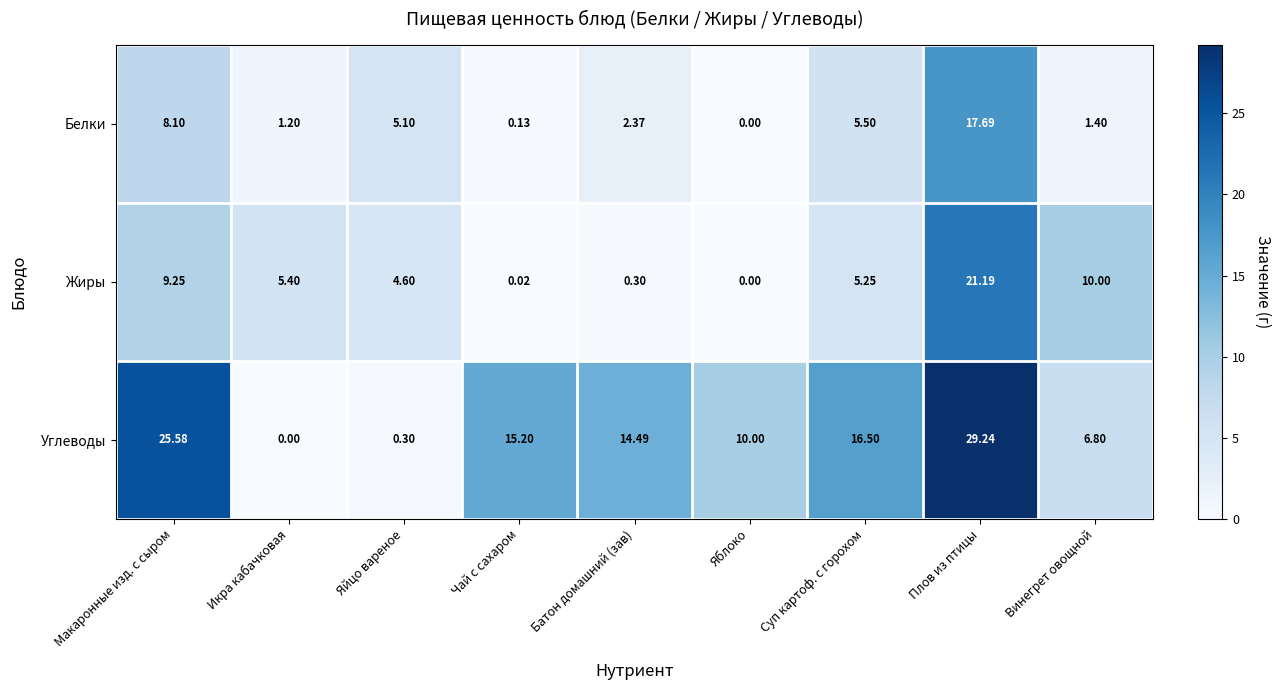

Where is Жиры nearest to the value 10?

Винегрет овощной